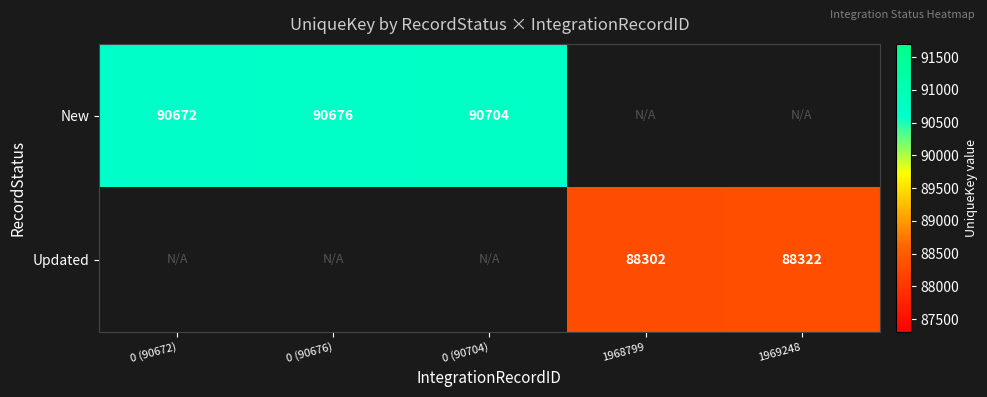

Is the value of Updated at 1968799 greater than the value of New at 0 (90672)?

No